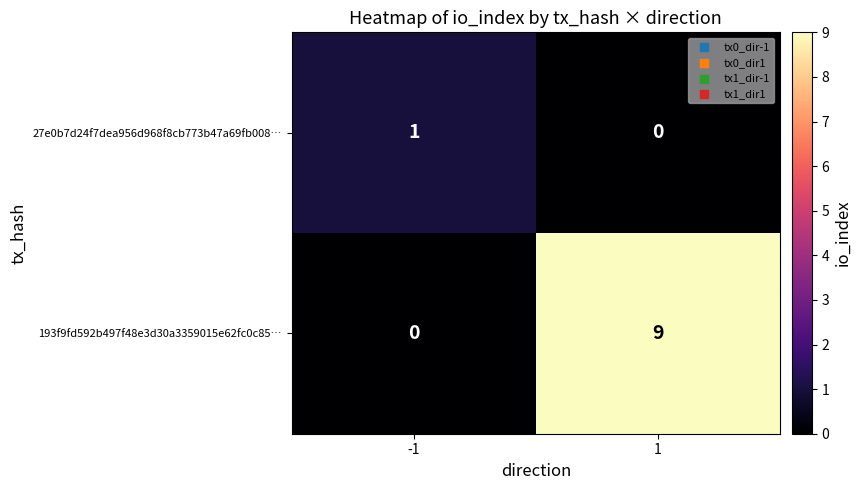

At how many categories does at least one series exceed 5?

1